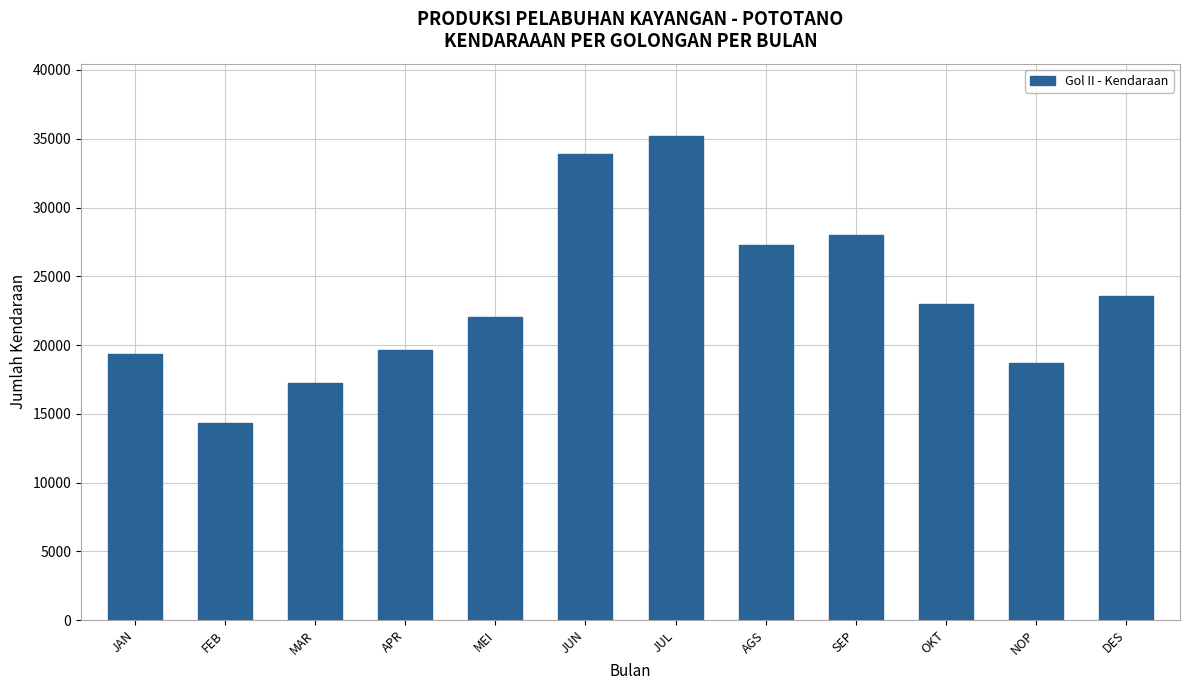

Count the number of data series in this chart.

1